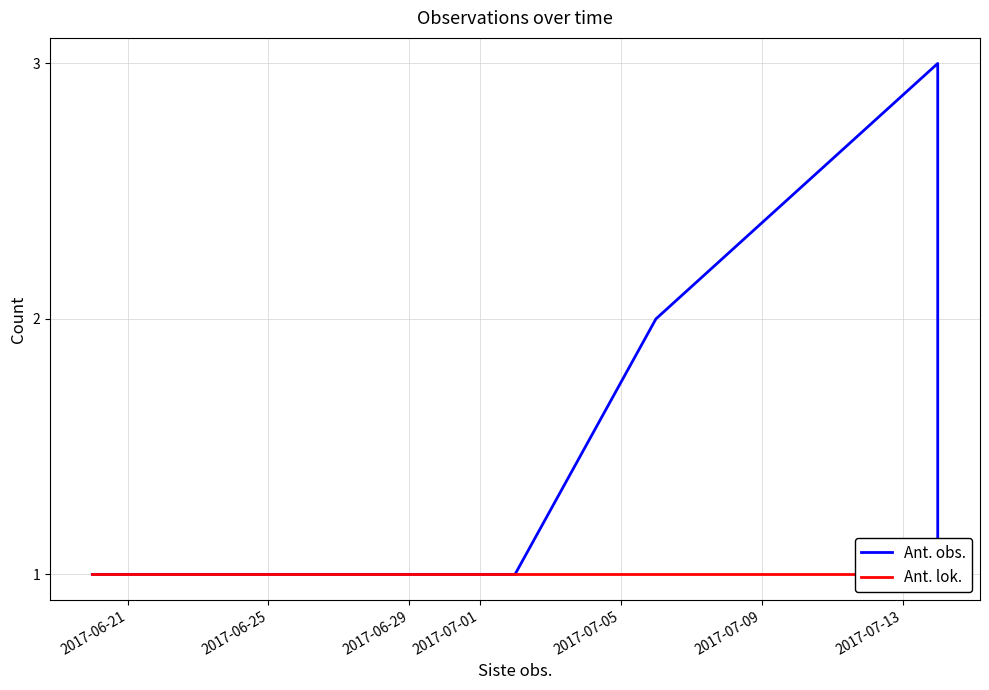

What is the lowest value of the Ant. obs. series?

1